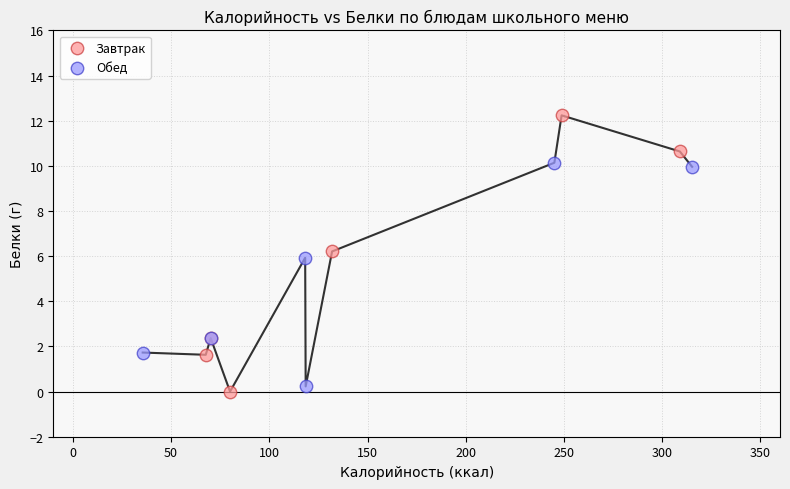

What are all the series names shown in the legend?

Завтрак, Обед